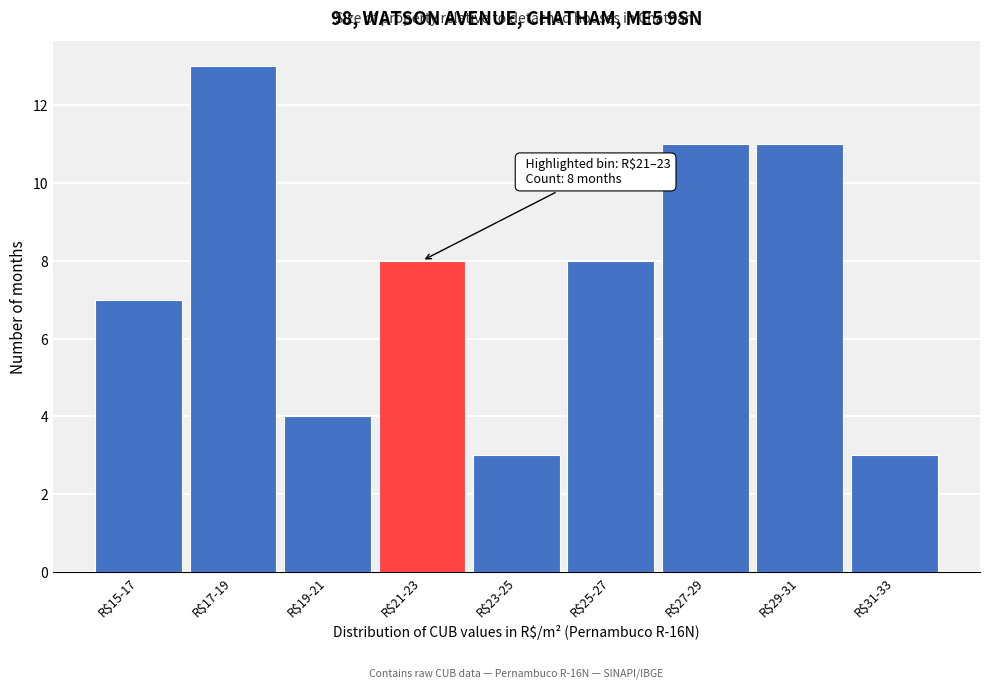

Reading right to left, extract all data points from this chart.

3	11	11	8	3	8	4	13	7